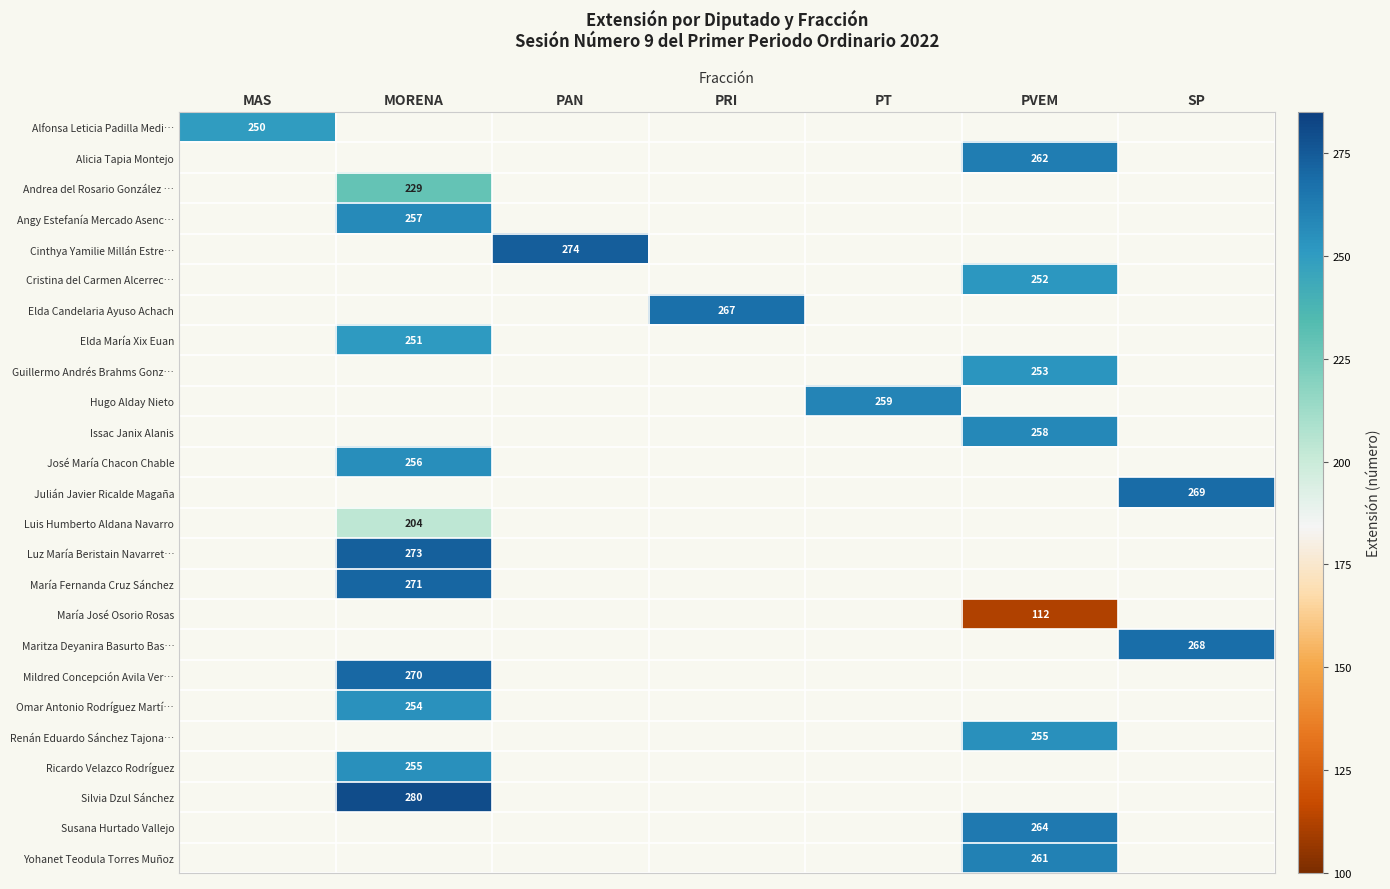

Between MORENA and MAS, which is larger?

MAS